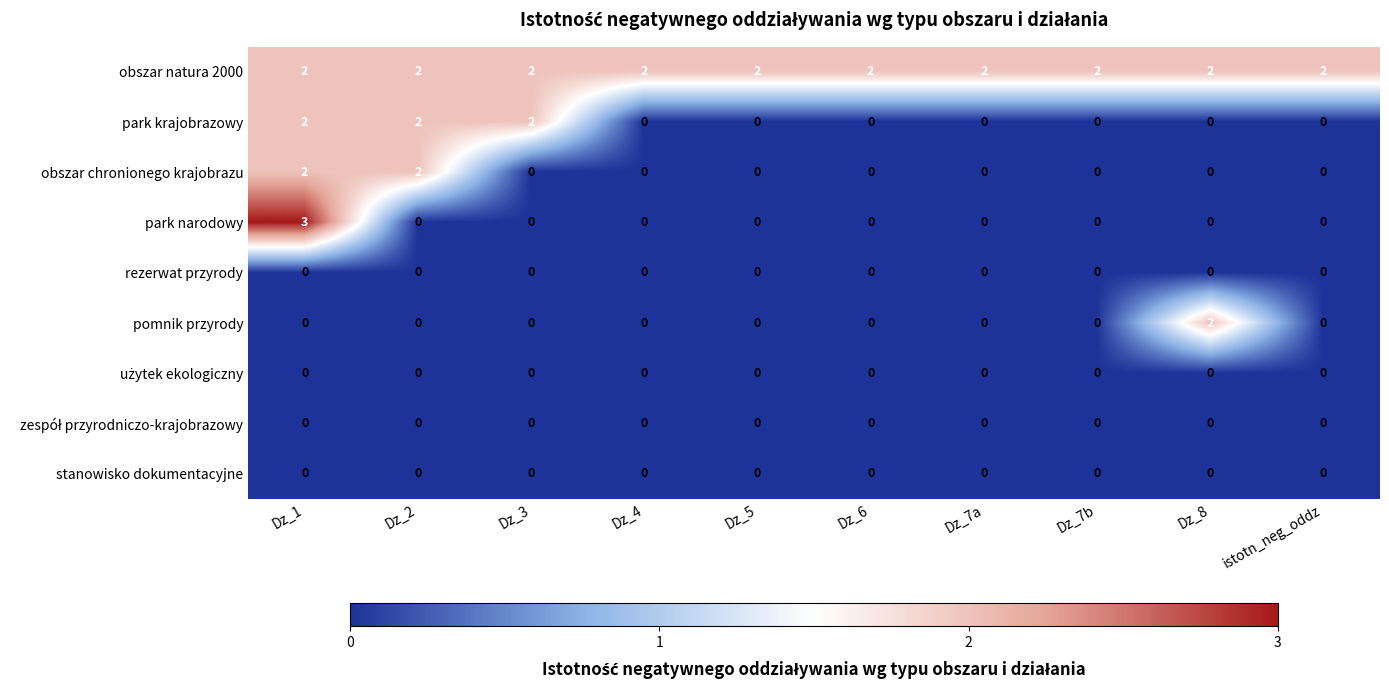

What is the sum of all park krajobrazowy values?

6